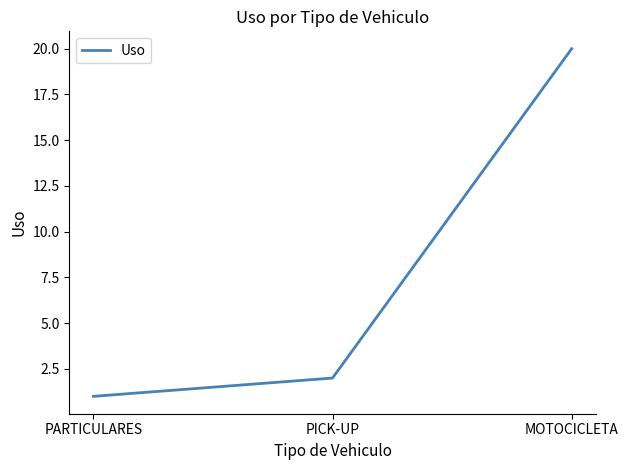

Count the number of categories in the chart.

3